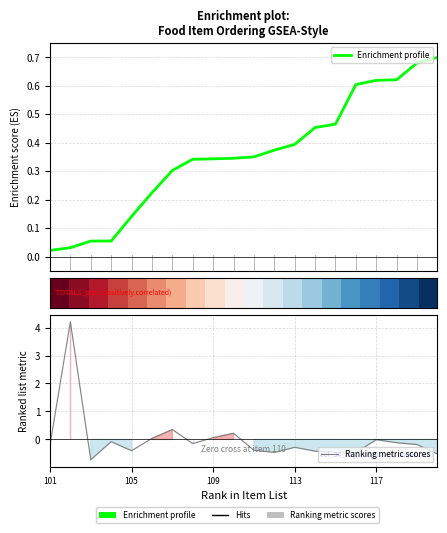

What is the greatest value displayed?

4.2